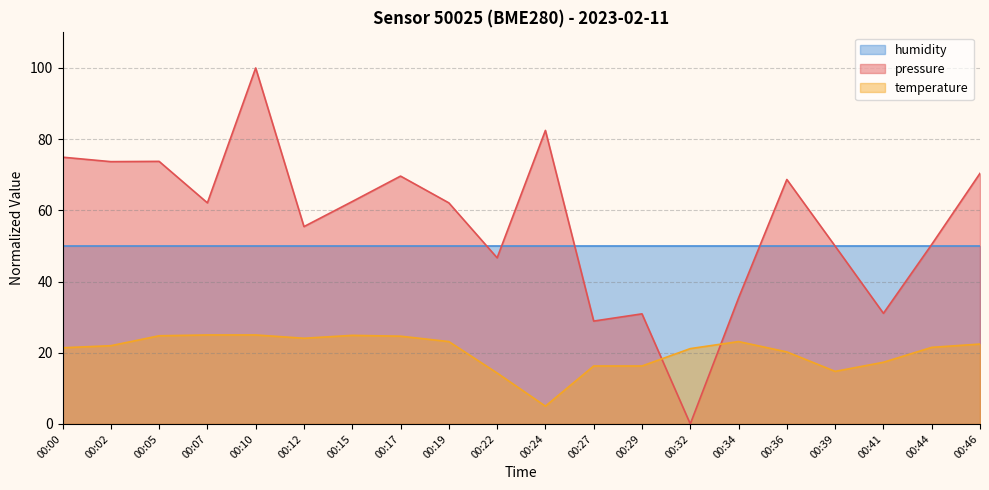

At which category does pressure reach its first local valley?

00:02